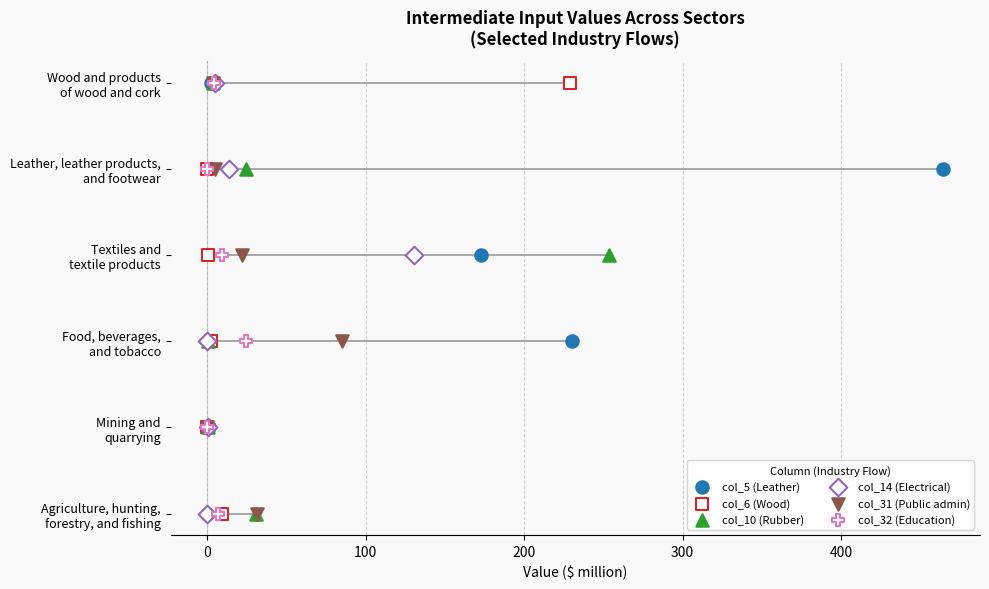

Is the value of col_31 (Public admin) at 300 greater than the value of col_5 (Leather) at −100?

Yes